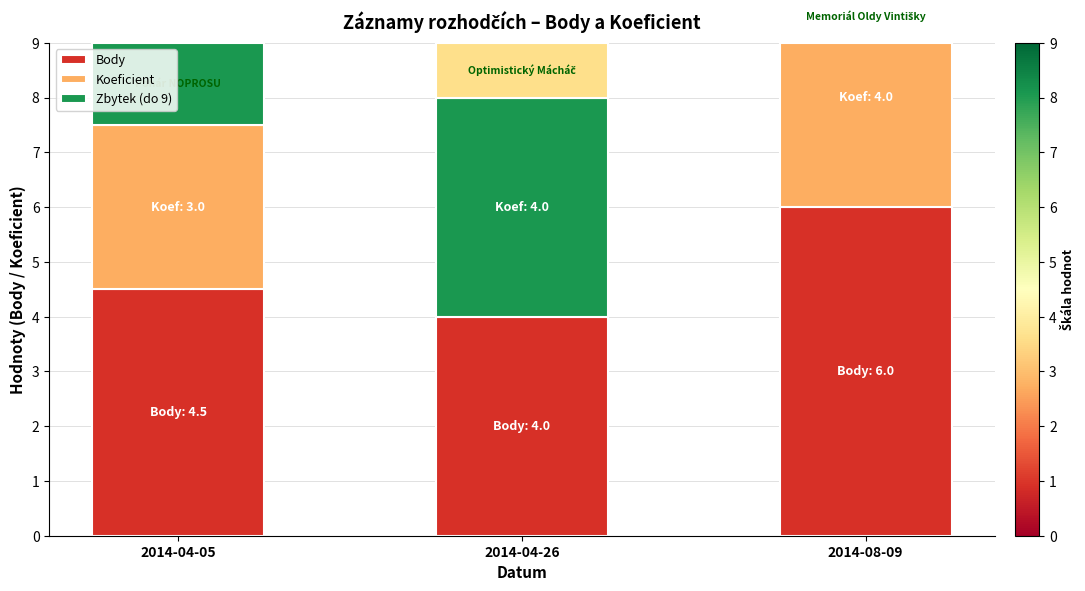

What is the label of the 1st bar from the left?

2014-04-05